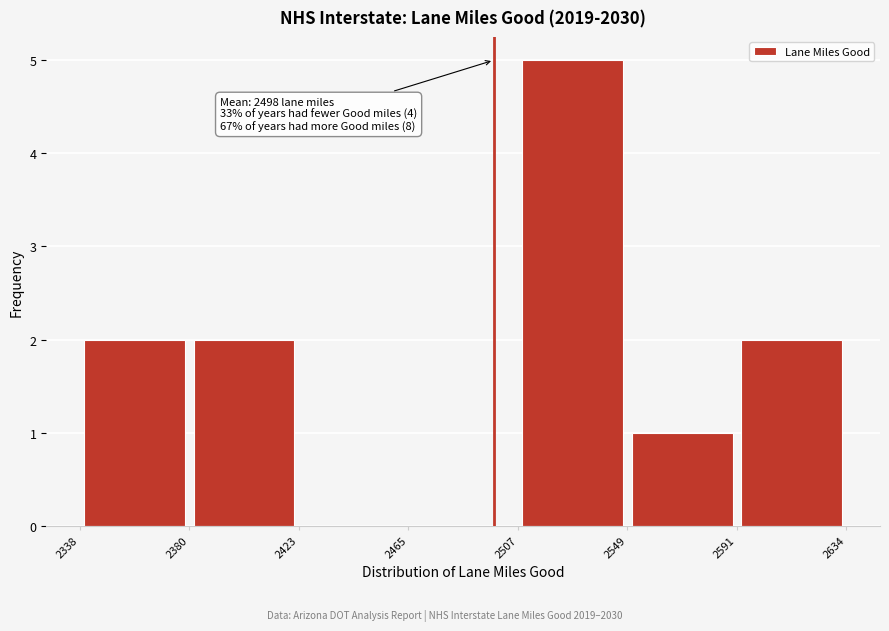

Over which range of the x-axis is the bar tallest?

2507 to 2549